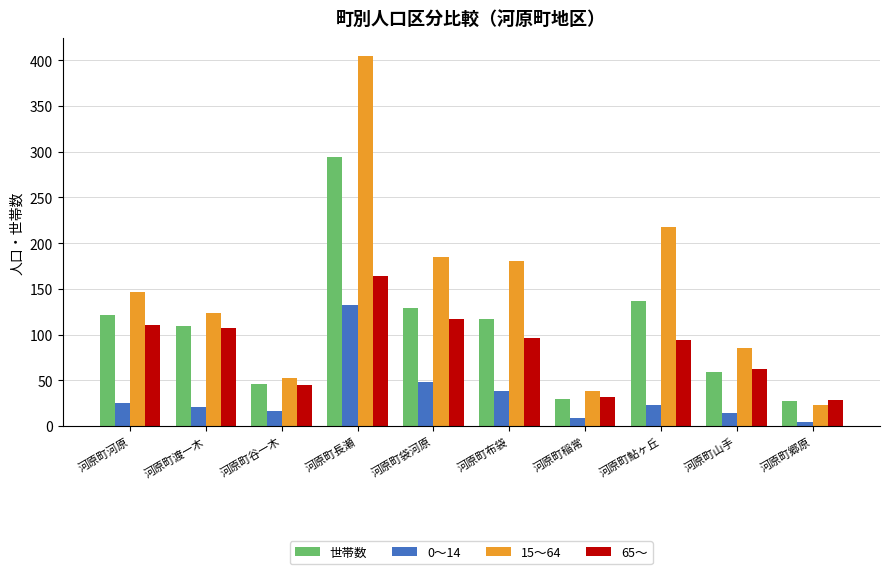

Which series has the widest spread of values?

15～64